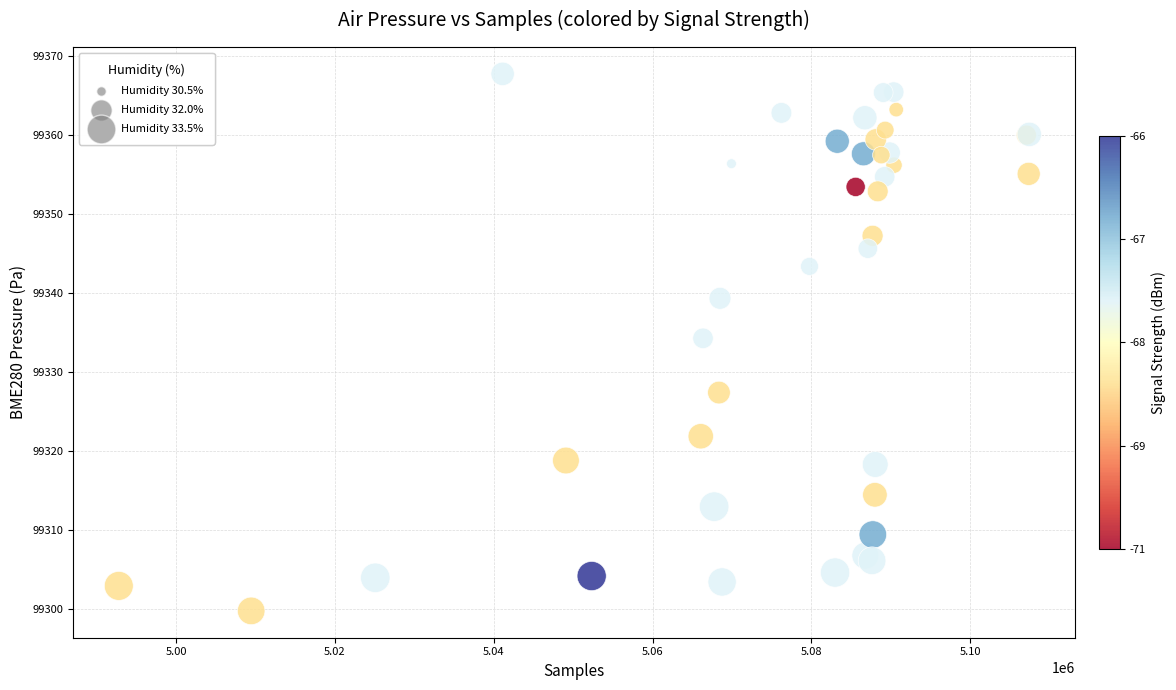

What Y value in the scatter plot is closest to 99333?

99334.3